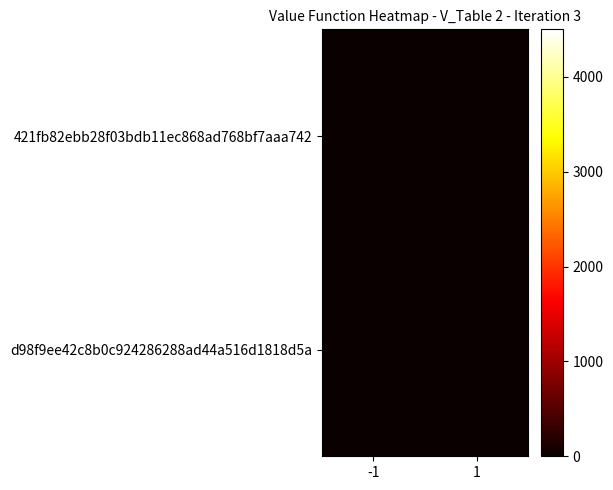

List the series in order of their peak value, highest first.

d98f9ee42c8b0c924286288ad44a516d1818d5a, 421fb82ebb28f03bdb11ec868ad768bf7aaa742